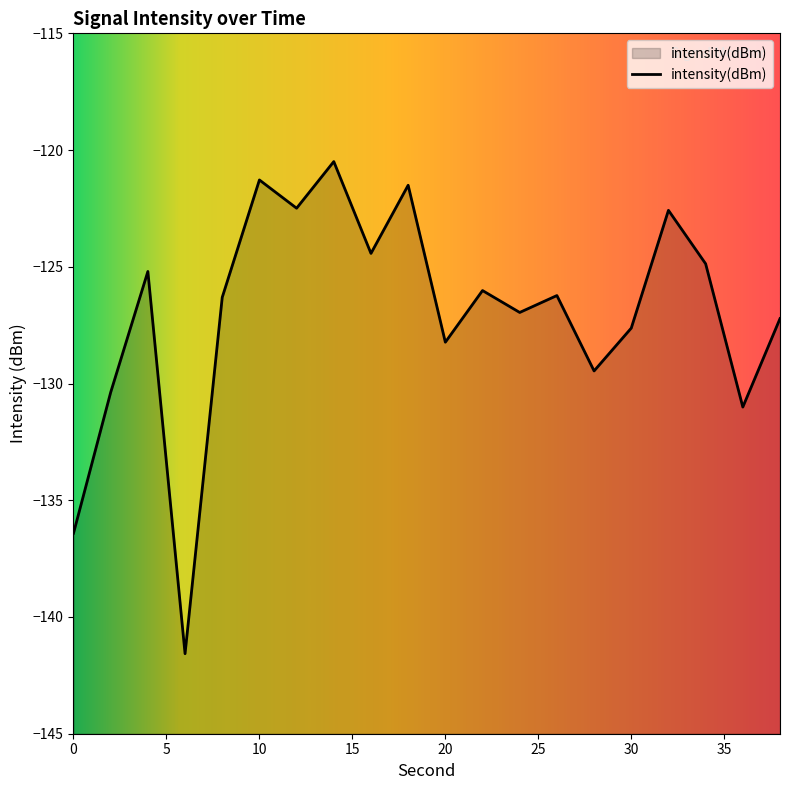

Read the value at 0.

-136.4